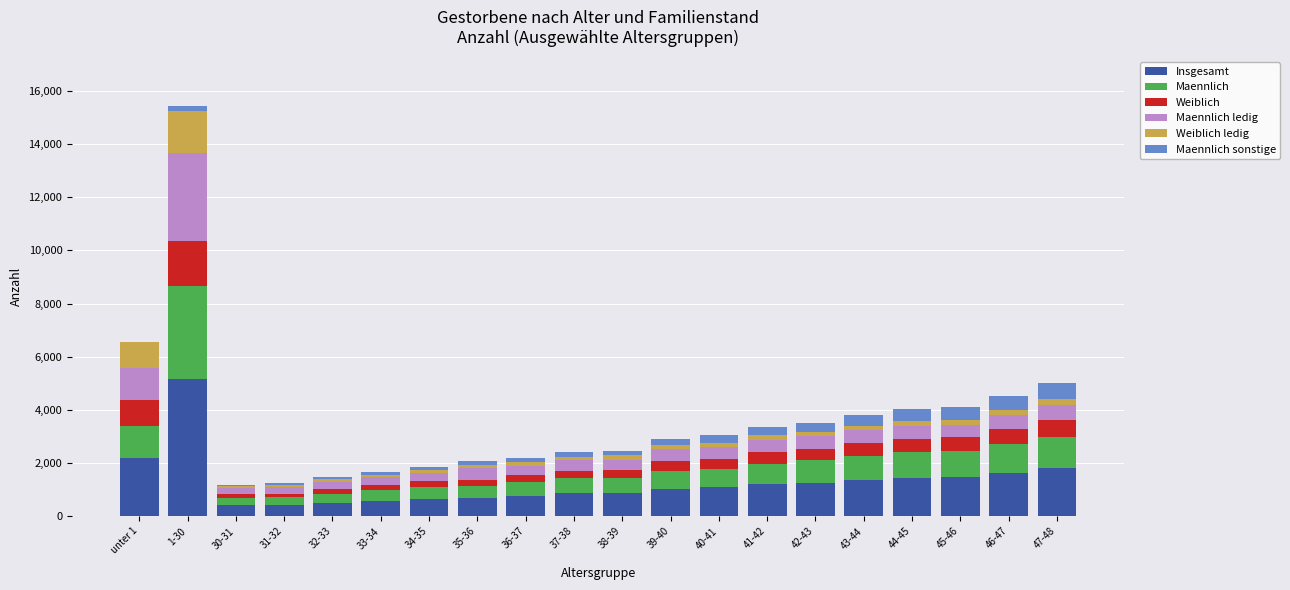

Are the bars grouped side by side (vs. stacked)?

No